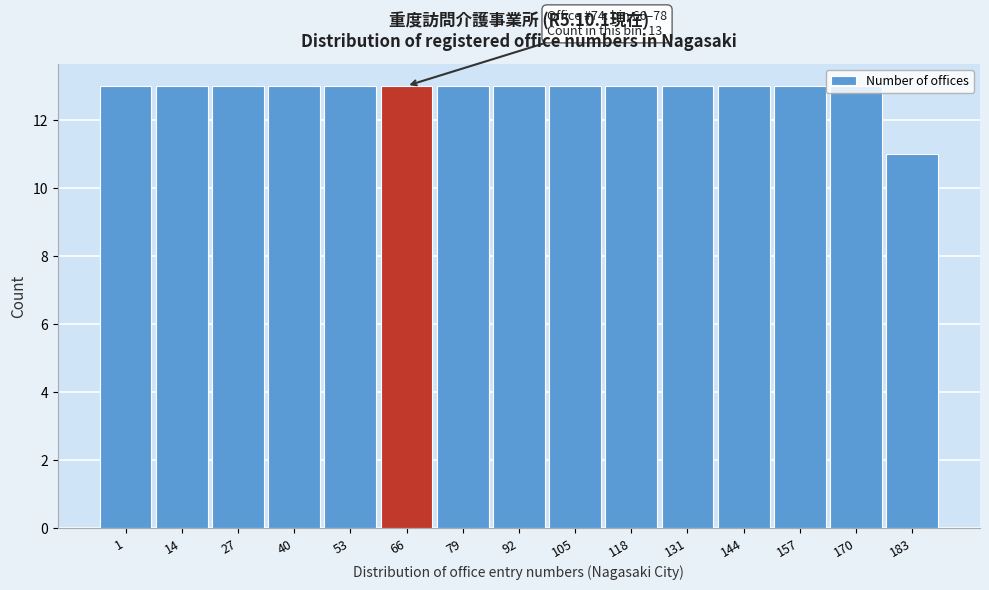

The value at 144 is 13. True or false?

True